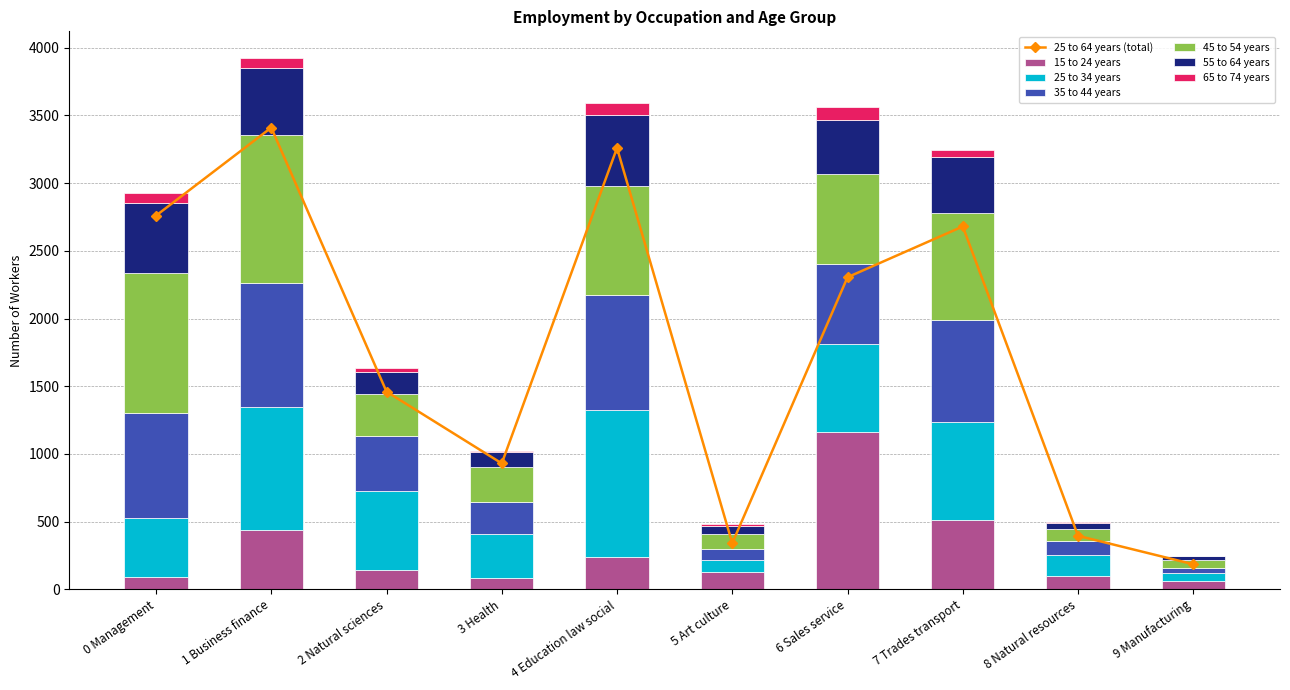

Which series has the largest range (max minus min)?

15 to 24 years